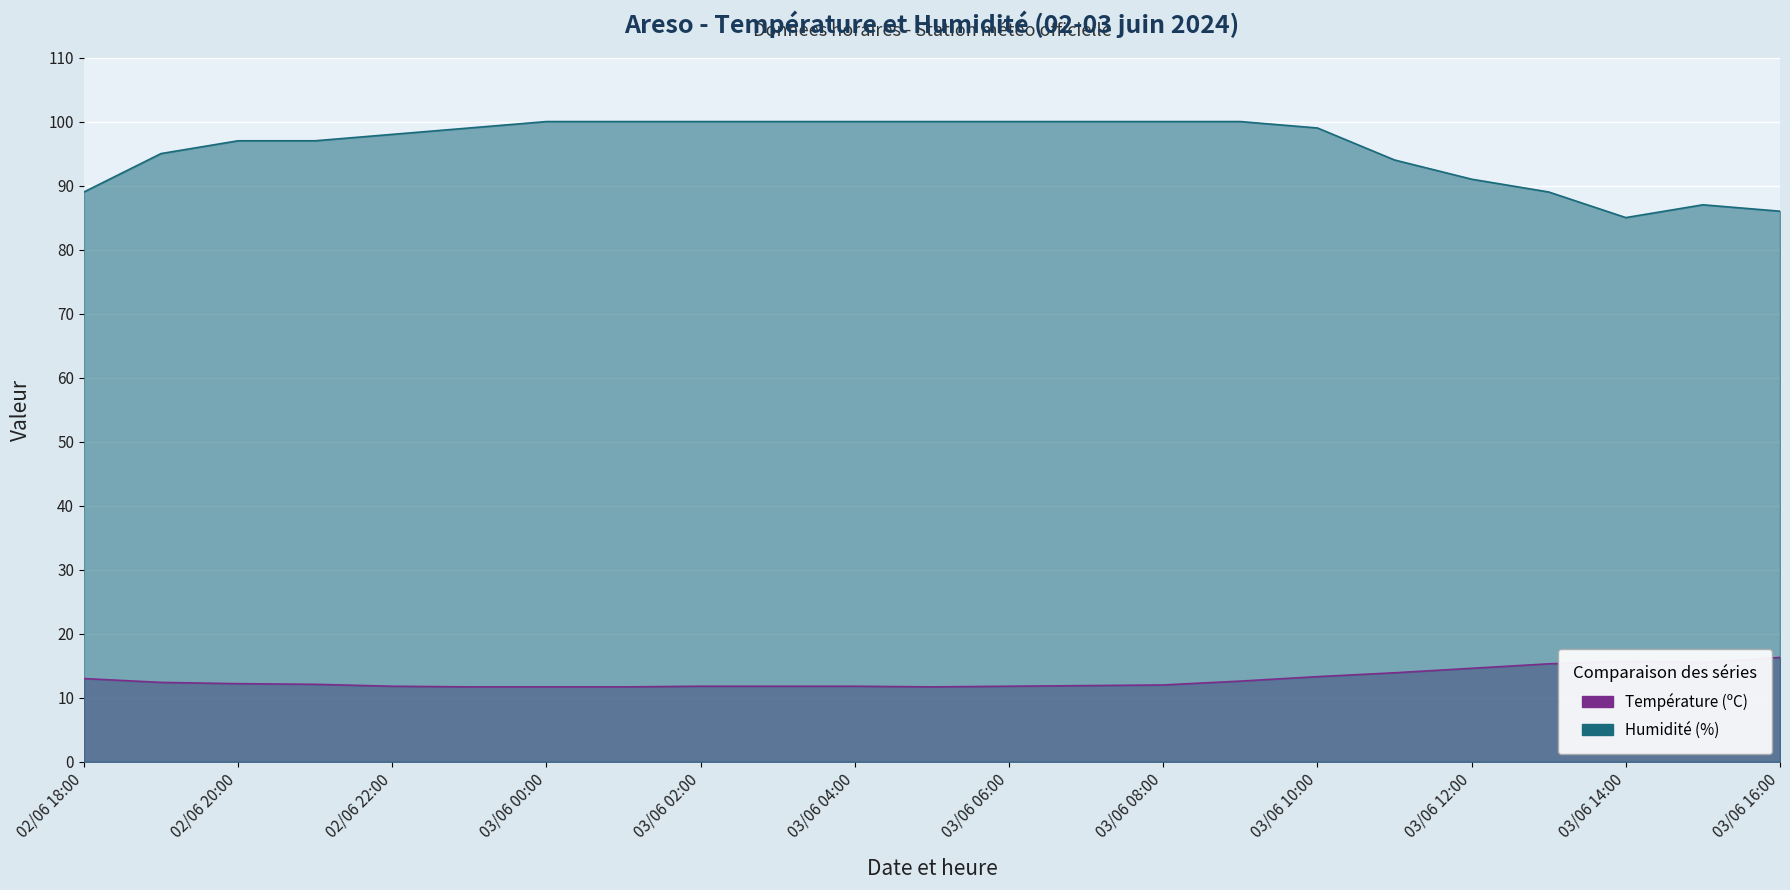

Reading left to right, what are all the values shown in this chart?

Température (ºC): 13.0	12.4	12.2	12.1	11.8	11.7	11.7	11.7	11.8	11.8	11.8	11.7	11.8	11.9	12.0	12.6	13.3	13.9	14.6	15.3	15.7	15.5	16.3
Humidité (%): 89.0	95.0	97.0	97.0	98.0	99.0	100.0	100.0	100.0	100.0	100.0	100.0	100.0	100.0	100.0	100.0	99.0	94.0	91.0	89.0	85.0	87.0	86.0